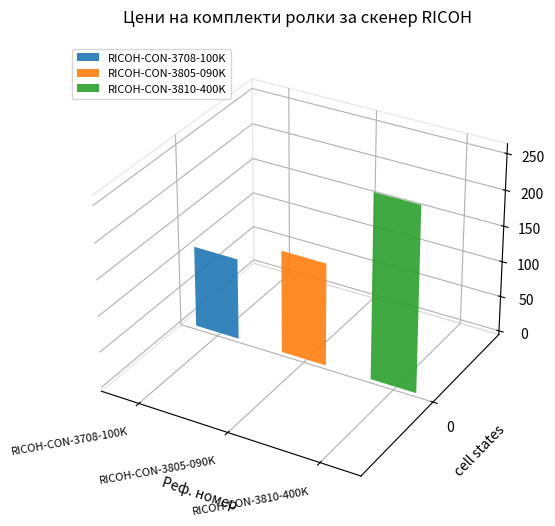

What position from the right is RICOH-CON-3805-090K?

2